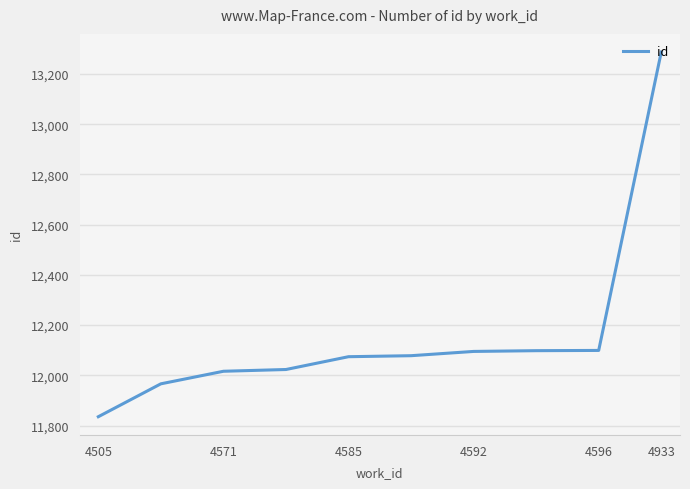

What is the maximum value shown in the chart?

13287